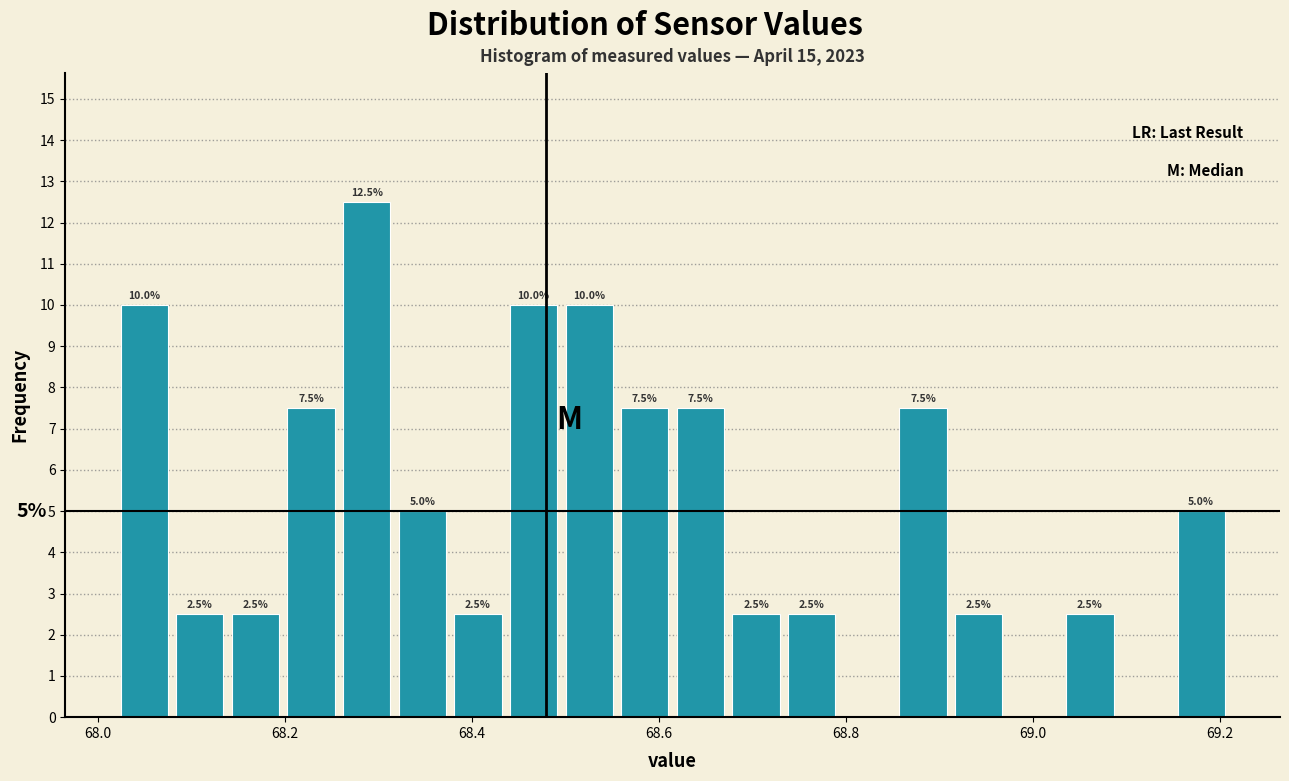

Read against the x-axis, roughly where is the centre of the tallest bar?

68.28